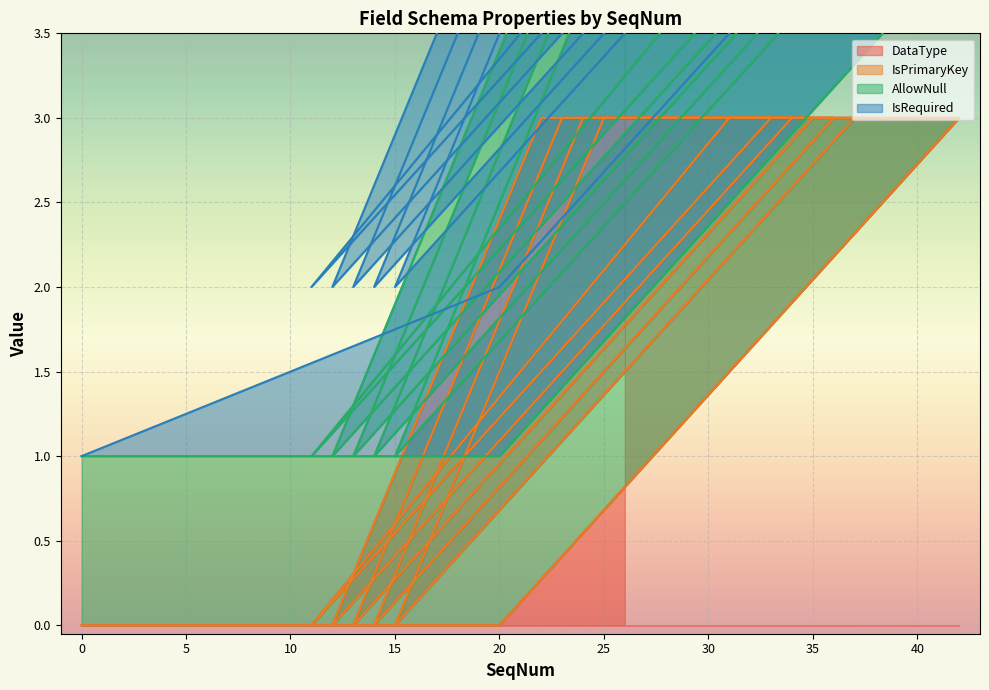

What is the value of the AllowNull point at the 10th from the left?

1